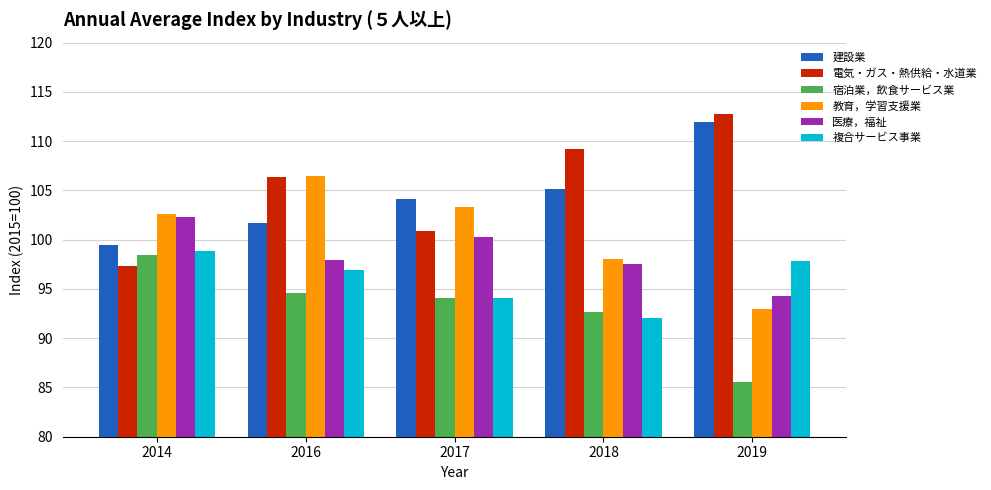

What is the spread (max minus min) of values at 2014?

5.3